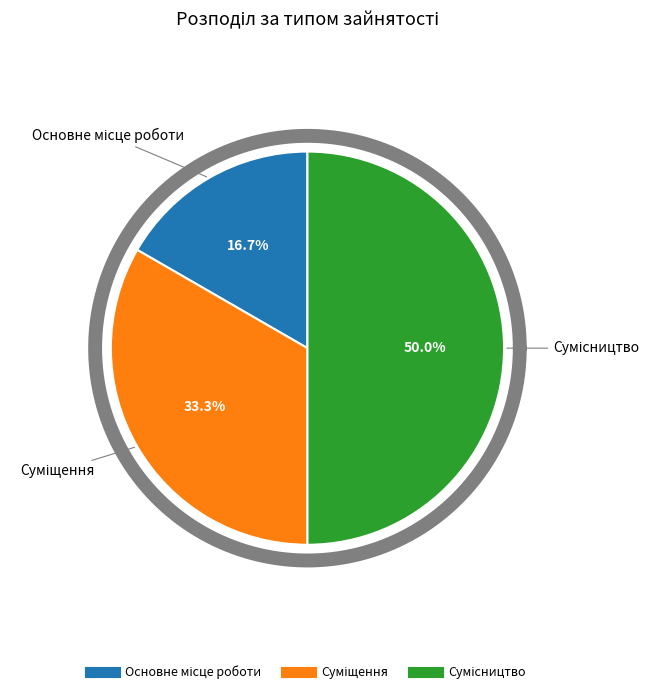

Approximately how many times larger is the value at Основне місце роботи compared to Суміщення?

0.5